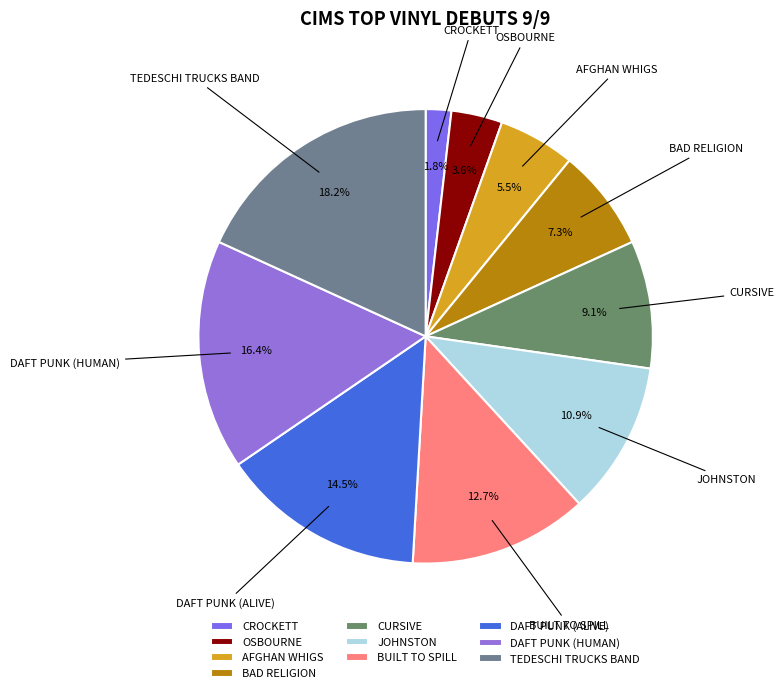

Which category has the biggest portion of the pie?

TEDESCHI TRUCKS BAND